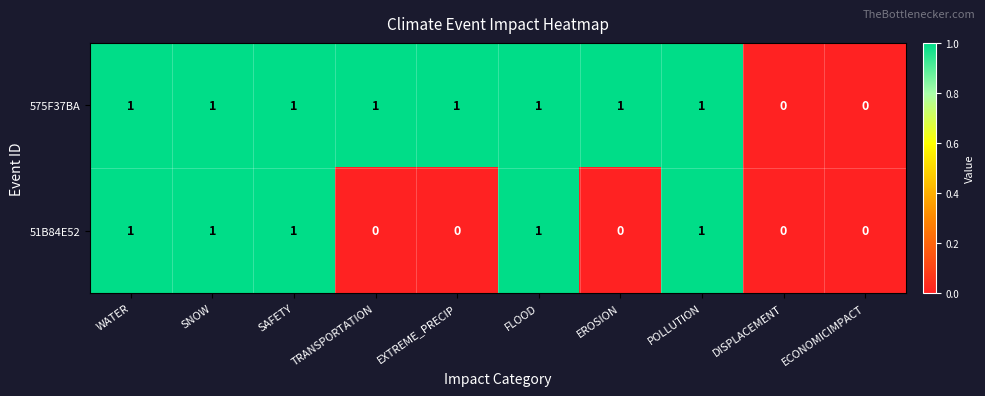

Which series has the largest total across all categories?

575F37BA